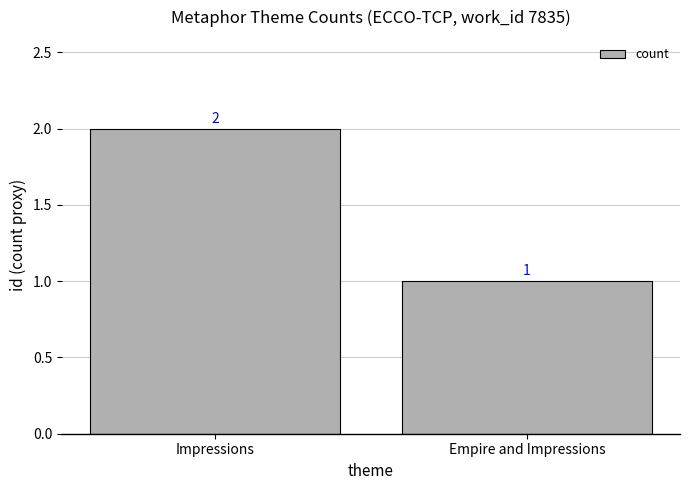

Are the bars horizontal?

No